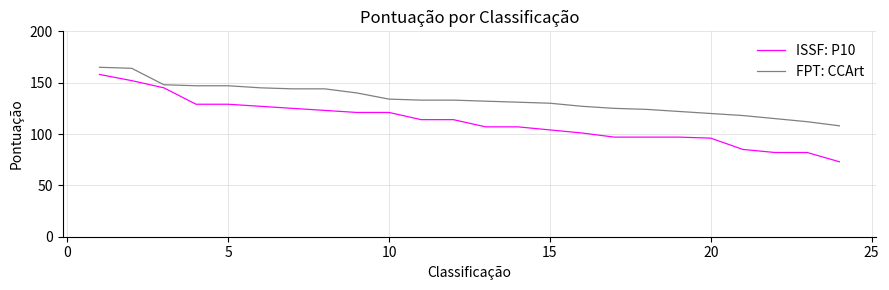

Which series has the largest total across all categories?

FPT: CCArt